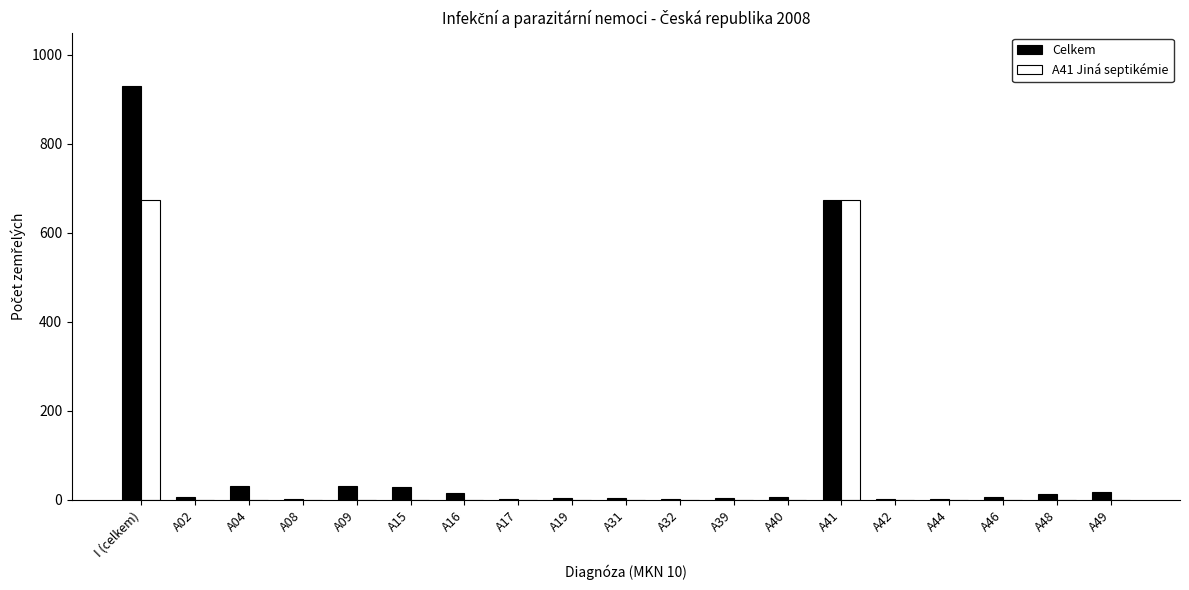

How many groups of bars are there?

19